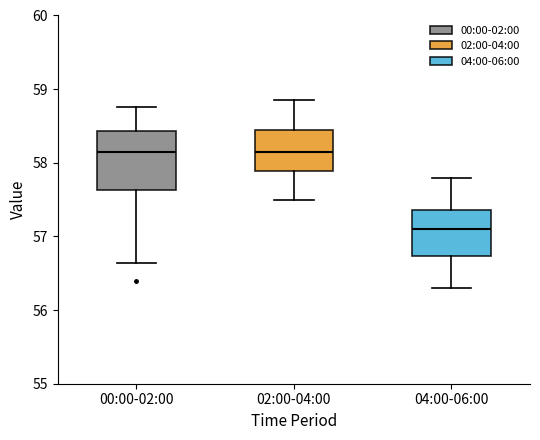

Reading left to right, read every box against the y-axis: the position of its median line, the range the box covers, and the ends of its whiskers. The values are not printed on the chart, so give them approximately, as read against the axis.

00:00-02:00: median 58.1, box 57.6 to 58.4, whiskers 56.6 to 58.8
02:00-04:00: median 58.2, box 57.9 to 58.5, whiskers 57.5 to 58.9
04:00-06:00: median 57.1, box 56.7 to 57.4, whiskers 56.3 to 57.8